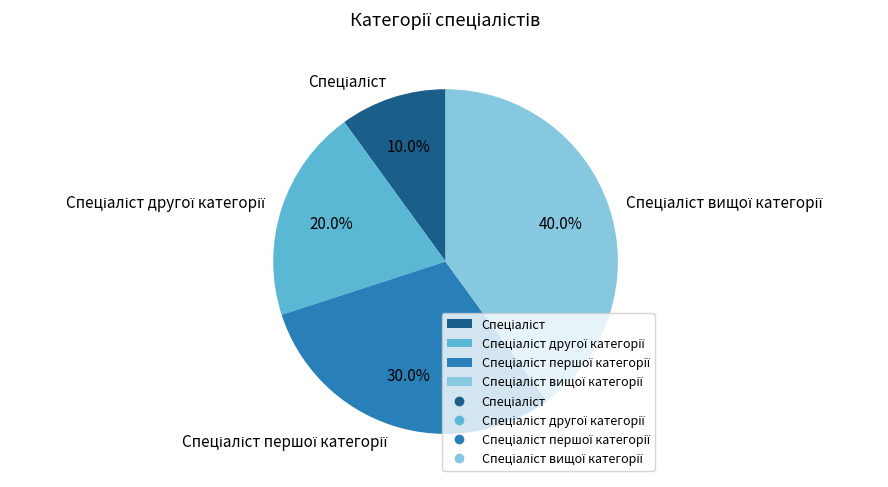

Is there any slice that represents more than half of the pie?

No